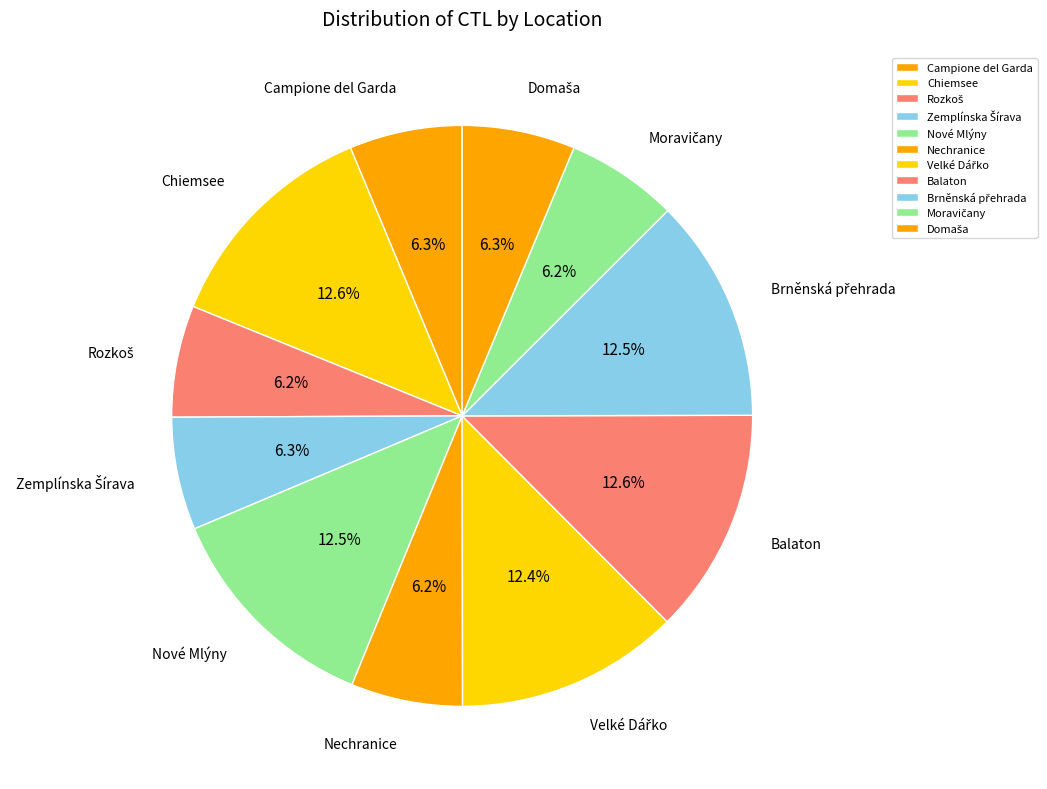

Count the number of slices in the pie.

11